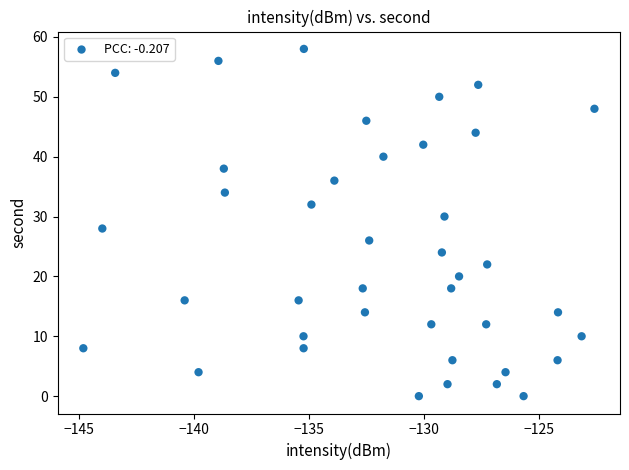

What is the range of Y values (max minus min)?

58